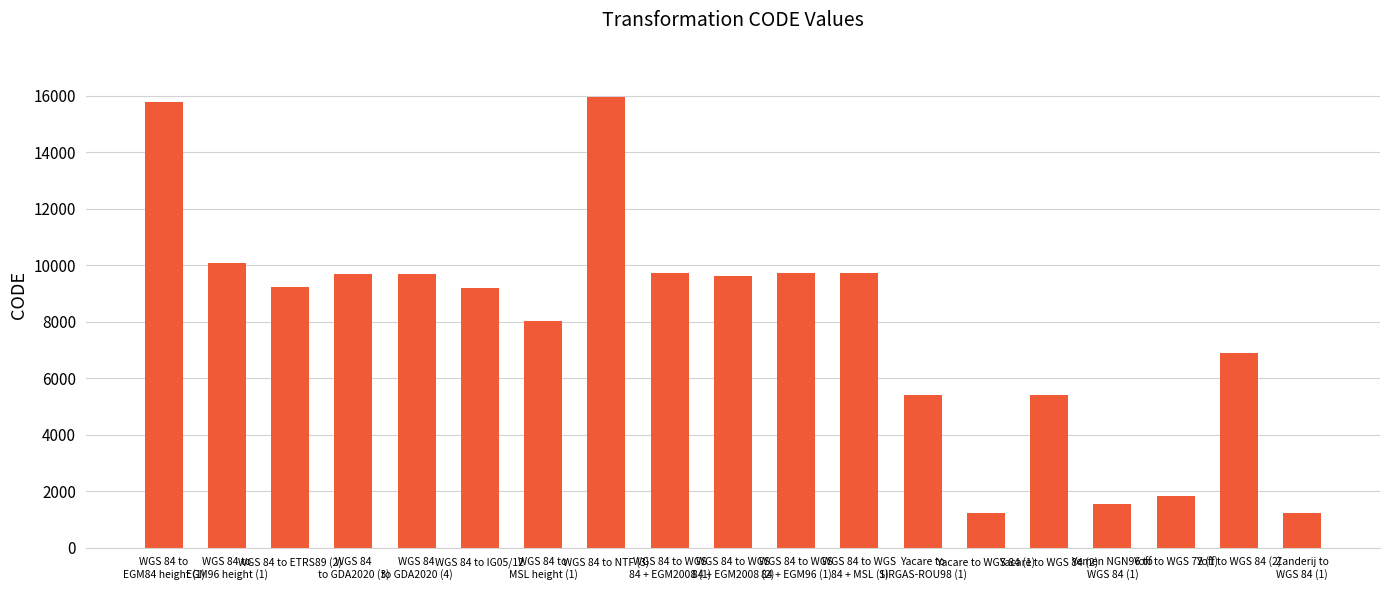

What is the change in value from Yacare to
SIRGAS-ROU98 (1) to Yacare to WGS 84 (1)?

-4151